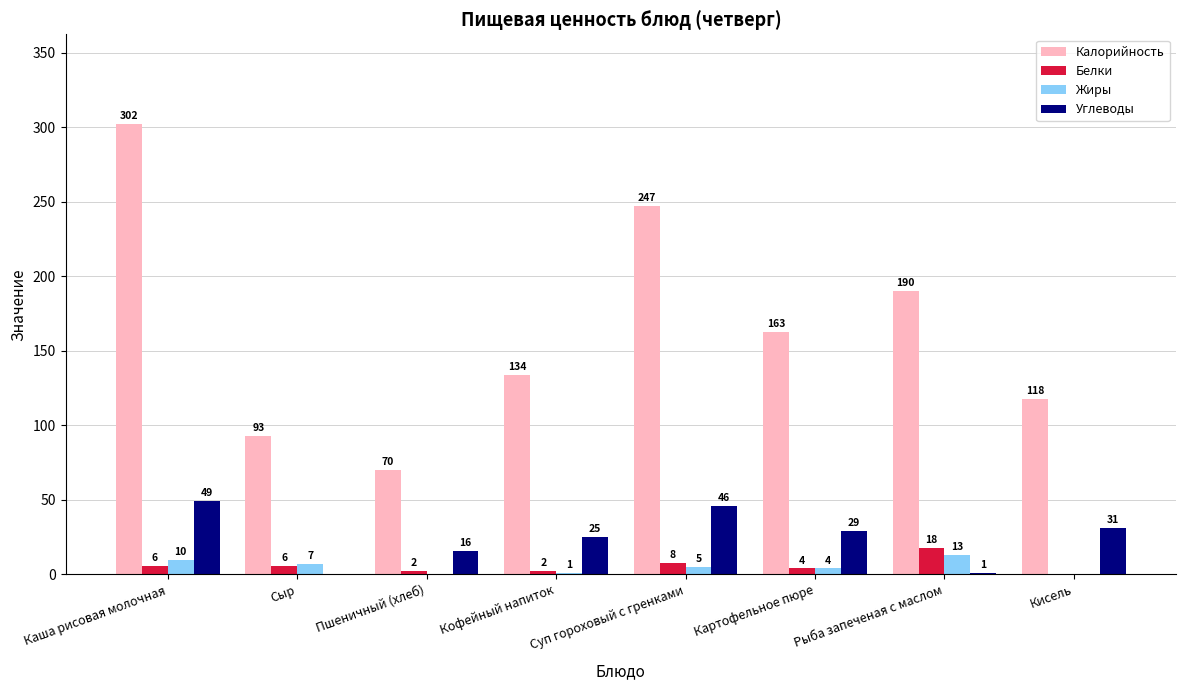

What is the highest value of the Белки series?

18